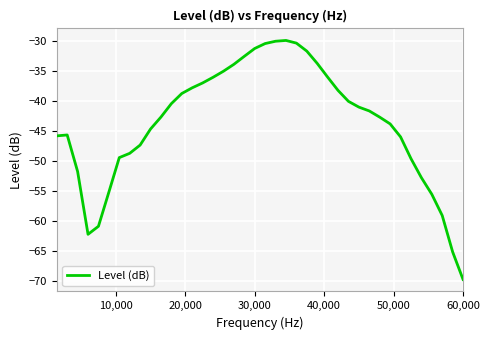

What is the difference between the maximum and minimum values?

39.8